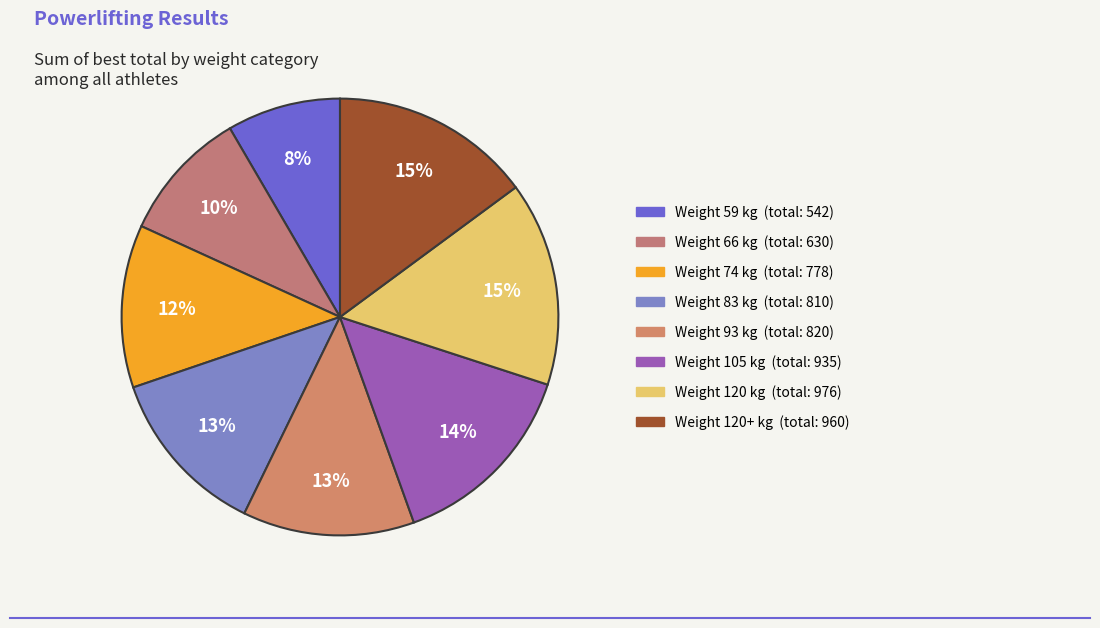

Does any single category account for the majority?

No